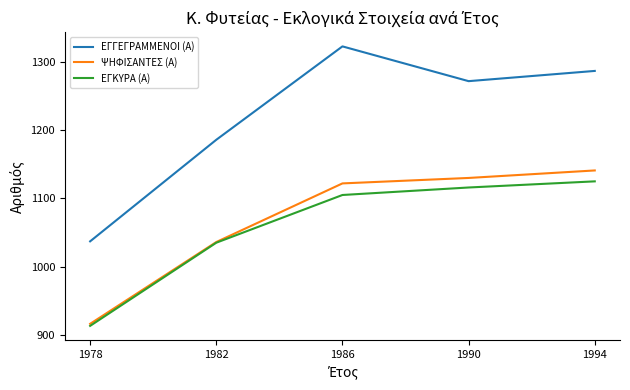

Which series has the widest spread of values?

ΕΓΓΕΓΡΑΜΜΕΝΟΙ (Α)